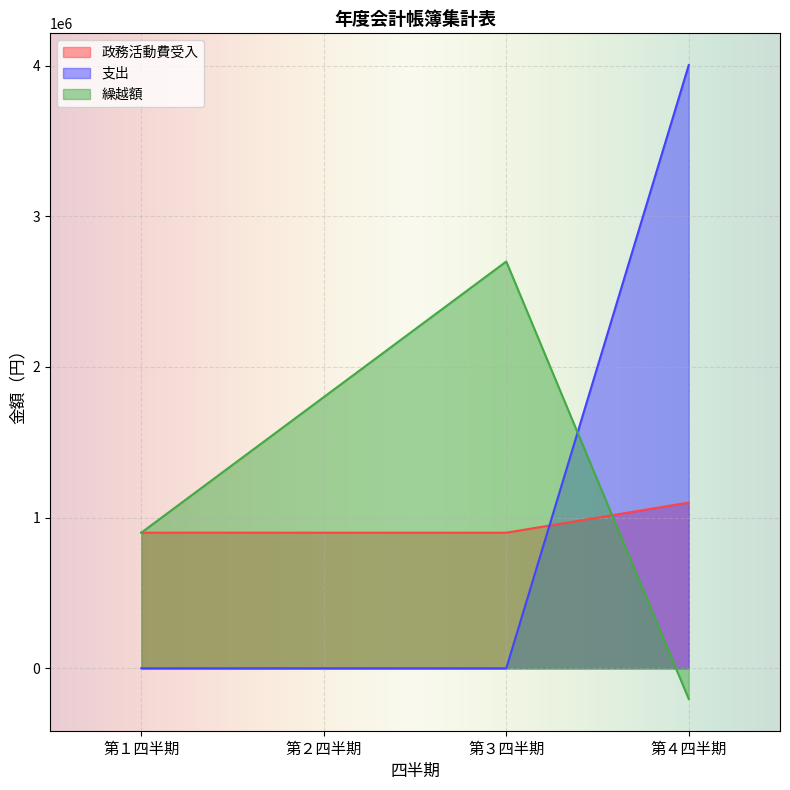

What is the highest value of the 政務活動費受入 series?

1100000